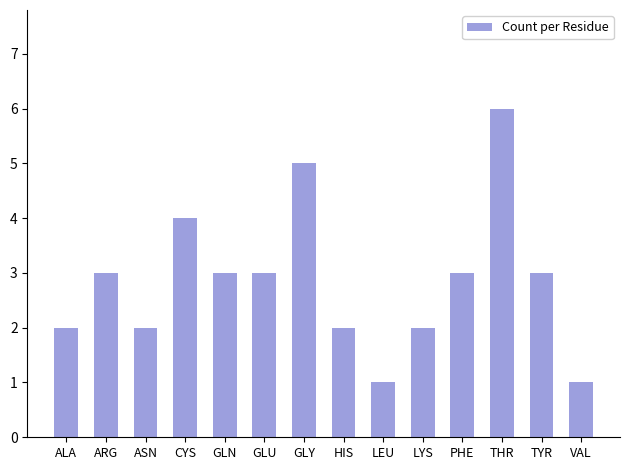

Is it true that the value at TYR is 5?

False